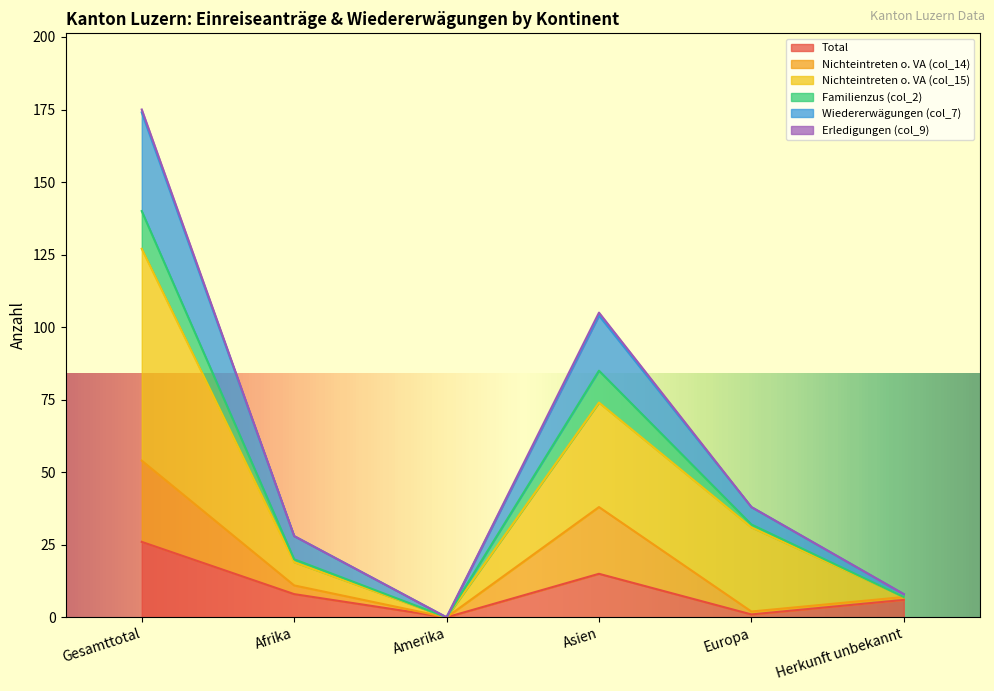

The Total series shows 24 at Asien. True or false?

False